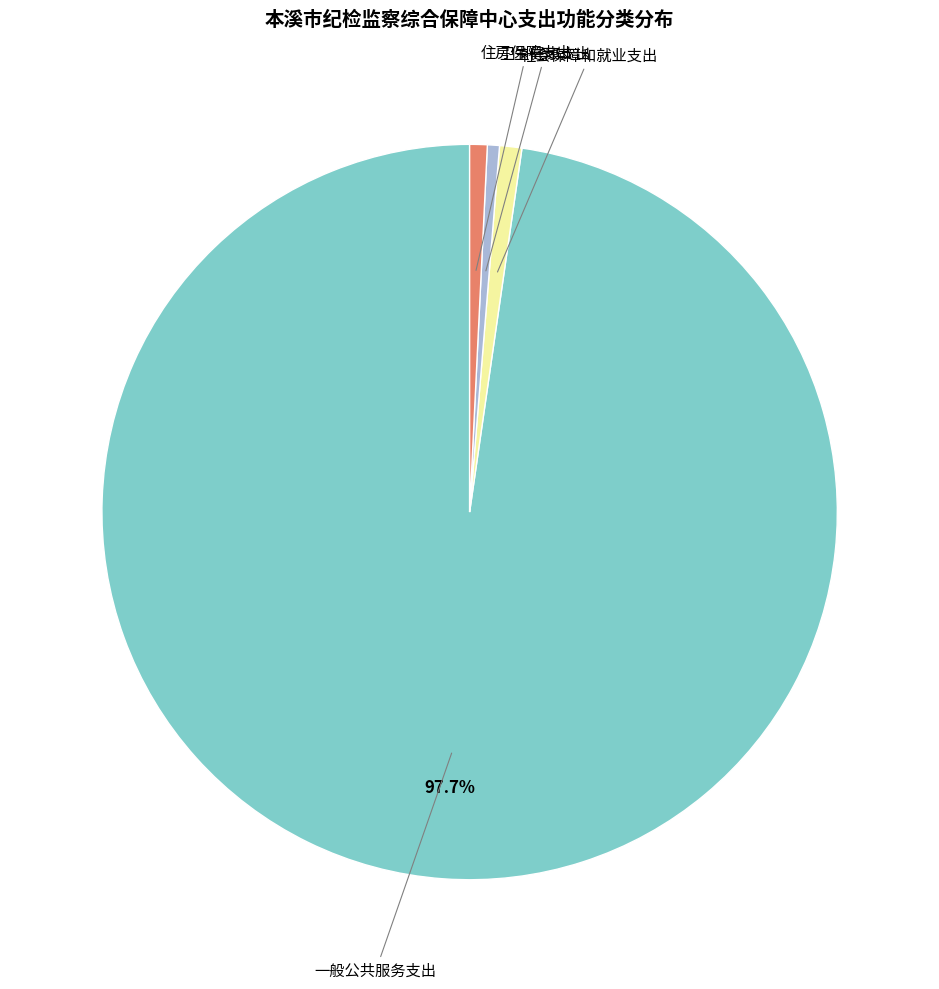

Is there a majority slice in this chart?

Yes